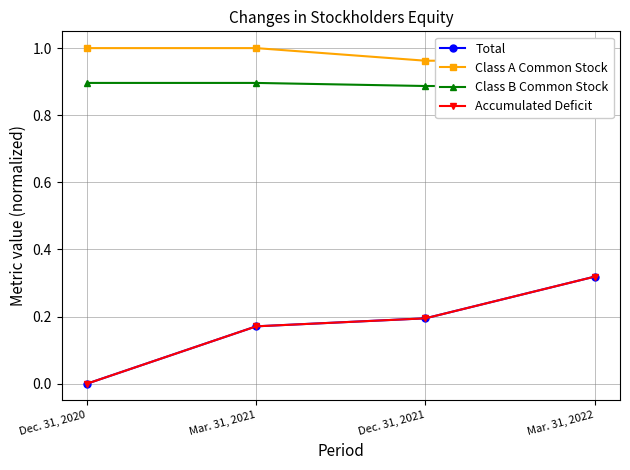

Which series has the widest spread of values?

Accumulated Deficit